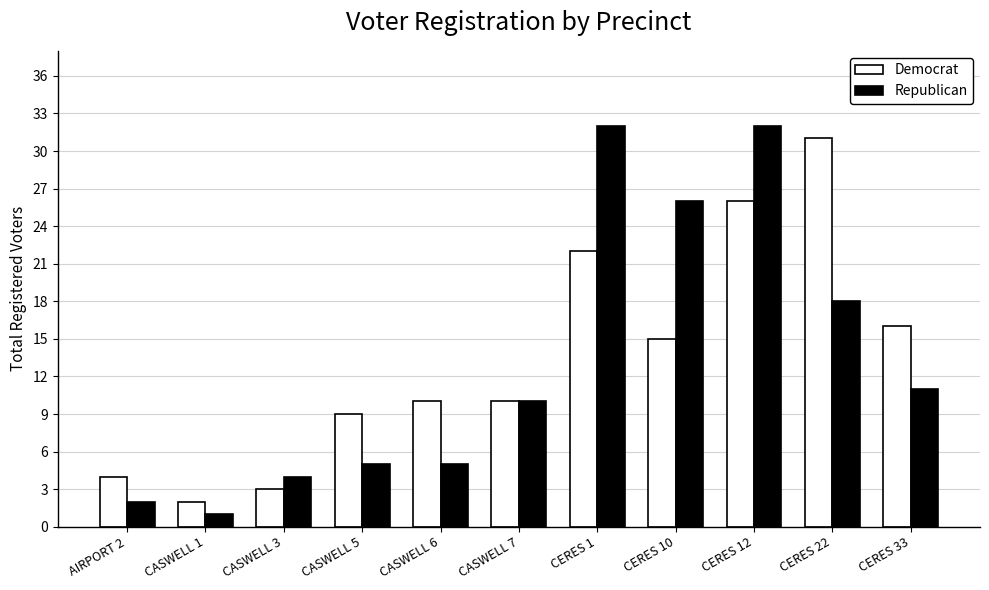

Rank the series at AIRPORT 2 from highest to lowest value.

Democrat, Republican